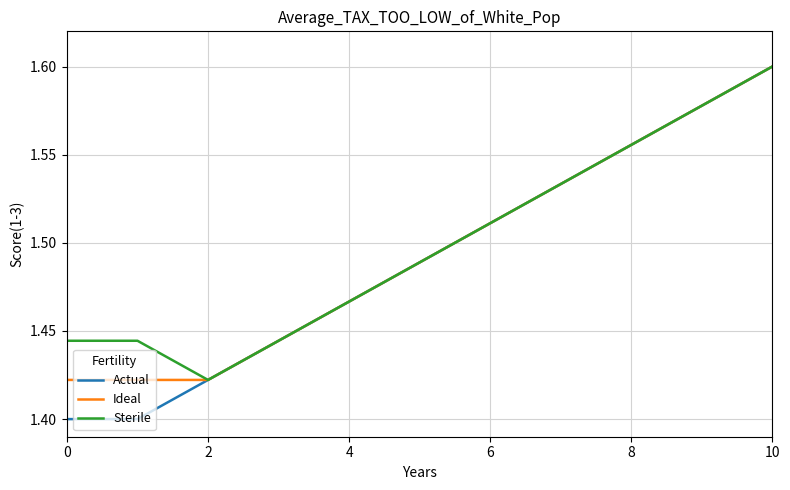

Which series has the largest range (max minus min)?

Actual